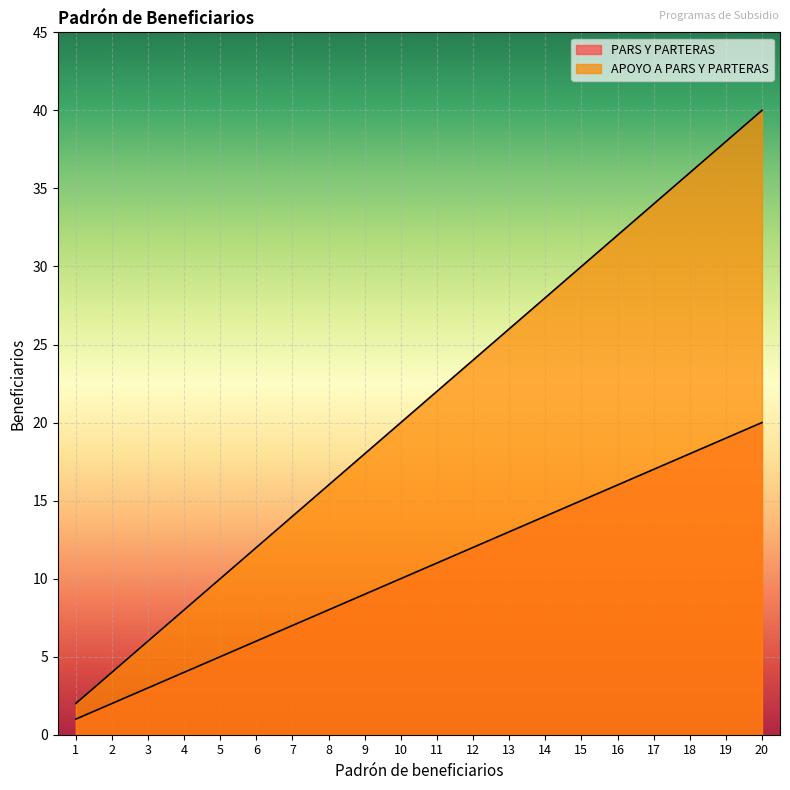

How many data points in APOYO A PARS Y PARTERAS are less than 22?

10